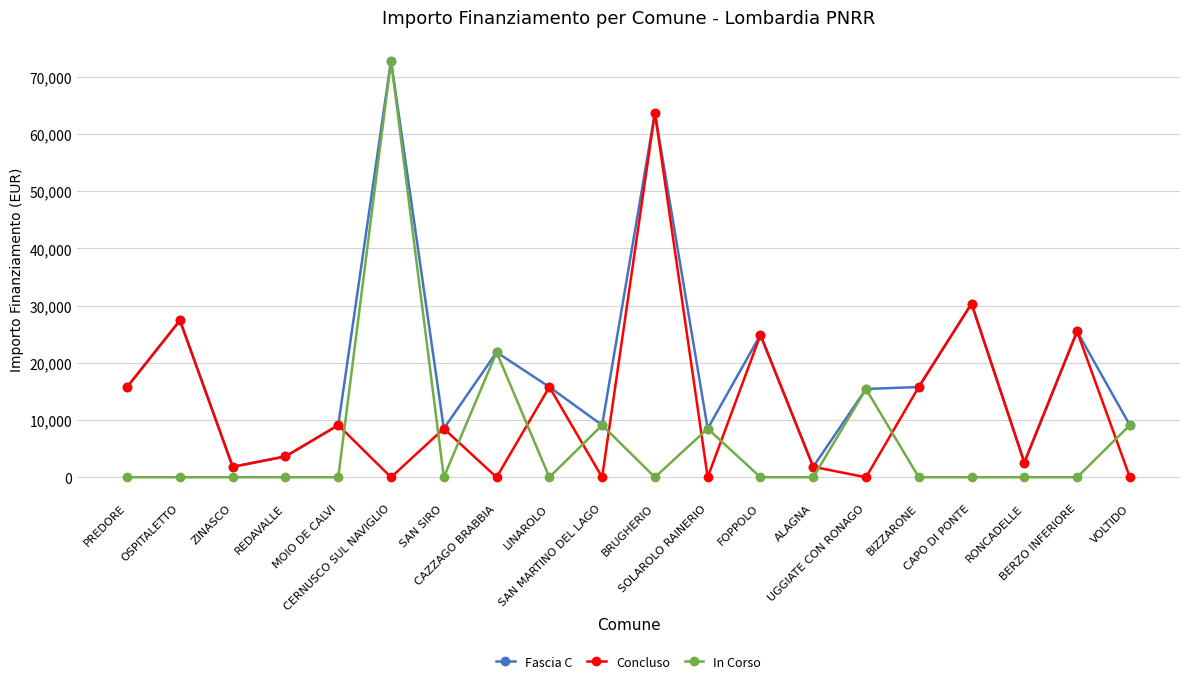

Where is In Corso nearest to the value 36420?

CAZZAGO BRABBIA